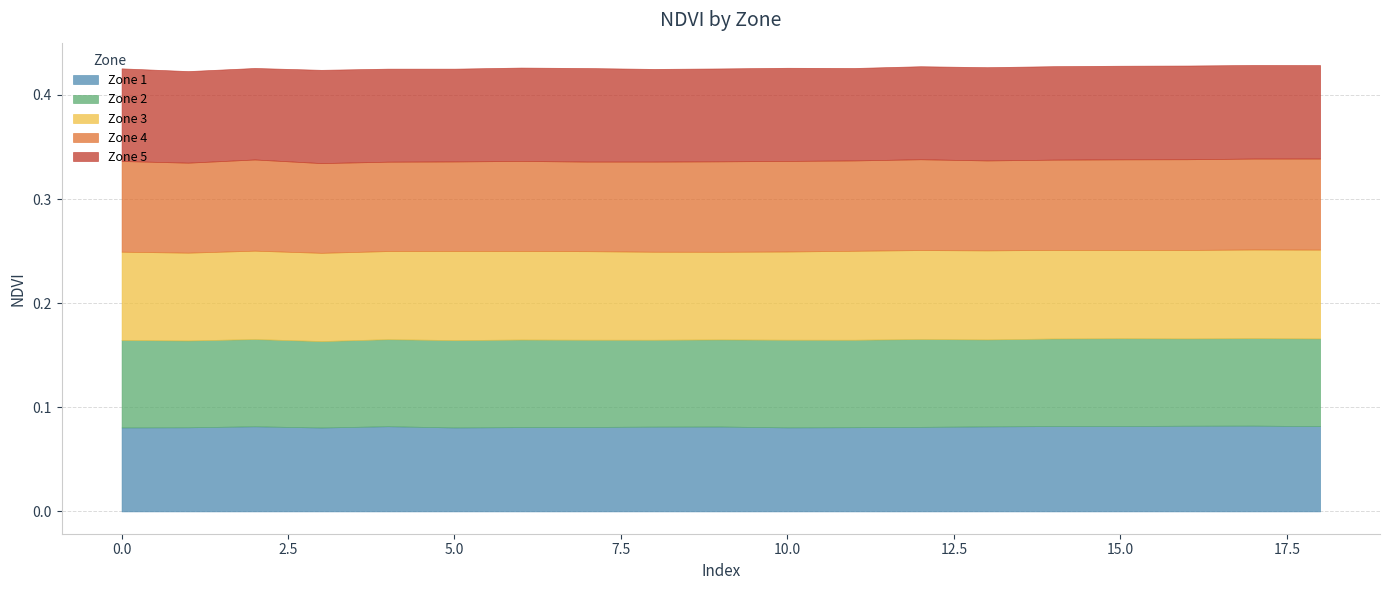

What is the value of the Zone 3 point at the 7th from the left?

0.1